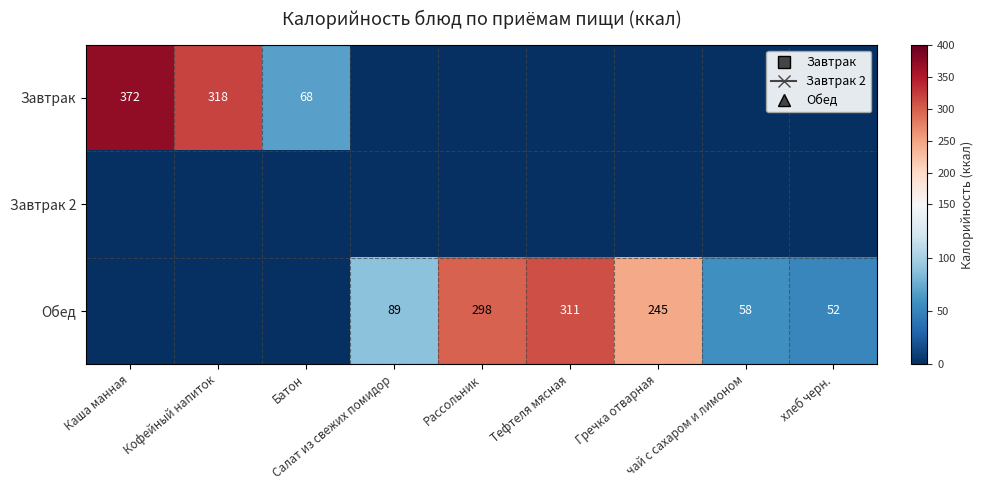

At which category is the sum across all series the highest?

Каша манная